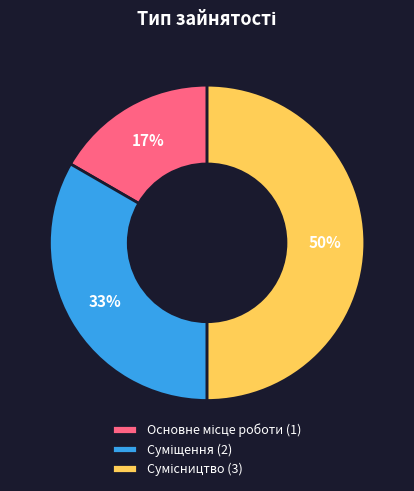

To the nearest percent, what is the average slice percentage?

33%